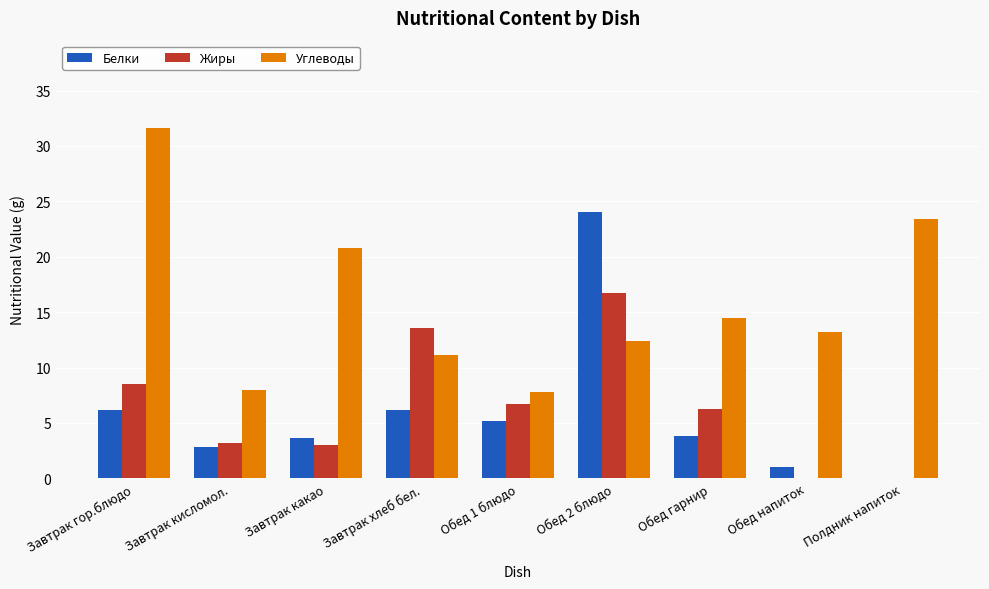

Read the Белки value at Завтрак какао.

3.6